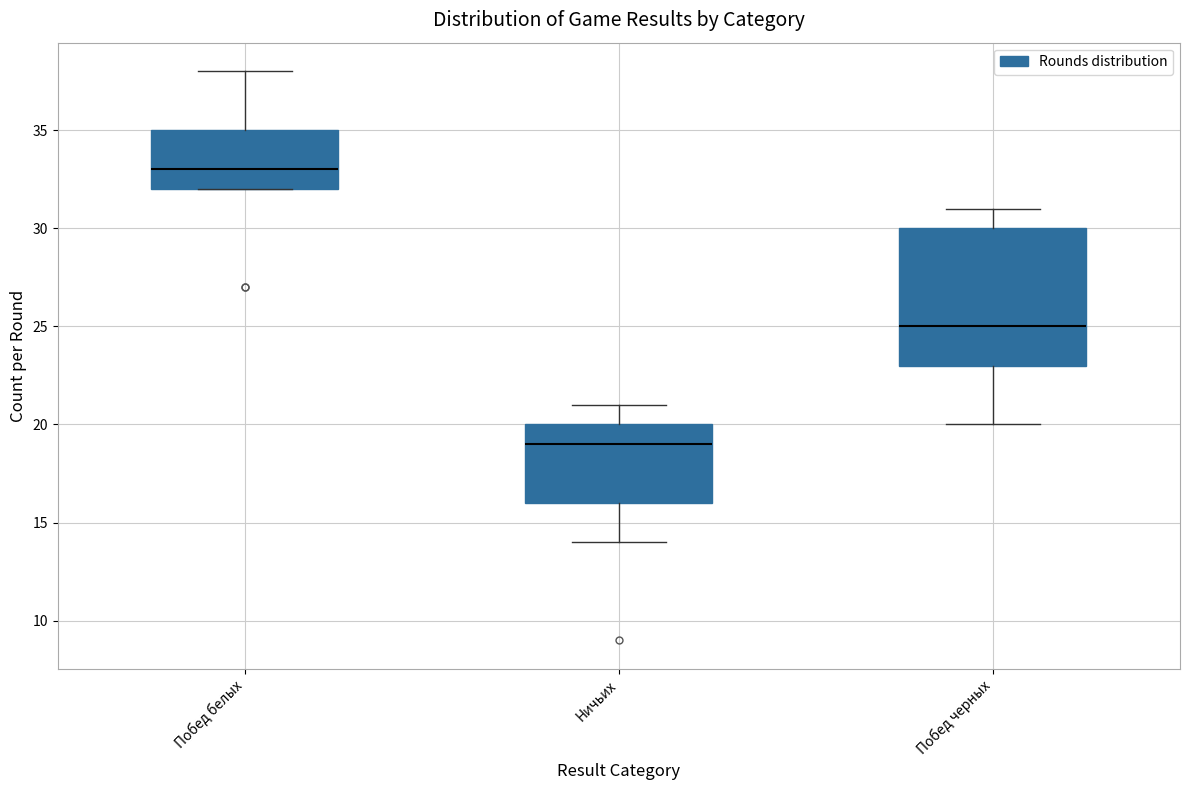

Where does the median line of the box for Побед черных sit on the y-axis? The values are not printed on the chart, so give them approximately, as read against the axis.

25